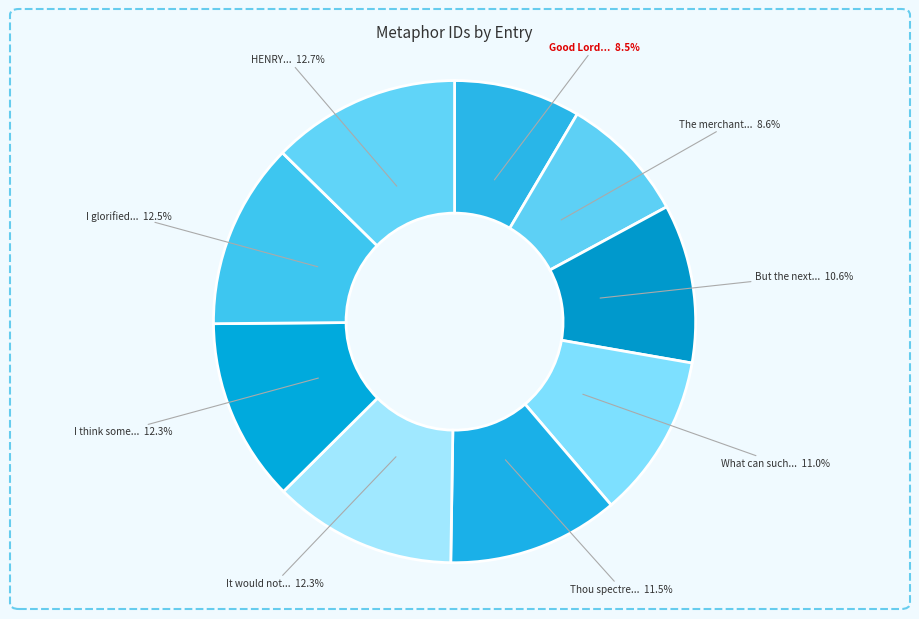

Count the number of slices in the pie.

9